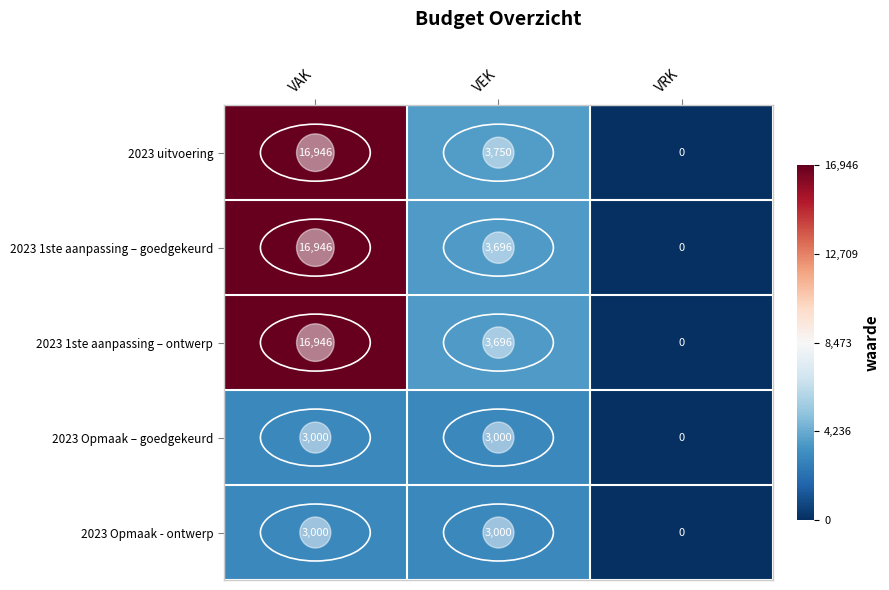

Which series has the largest total across all categories?

2023 uitvoering